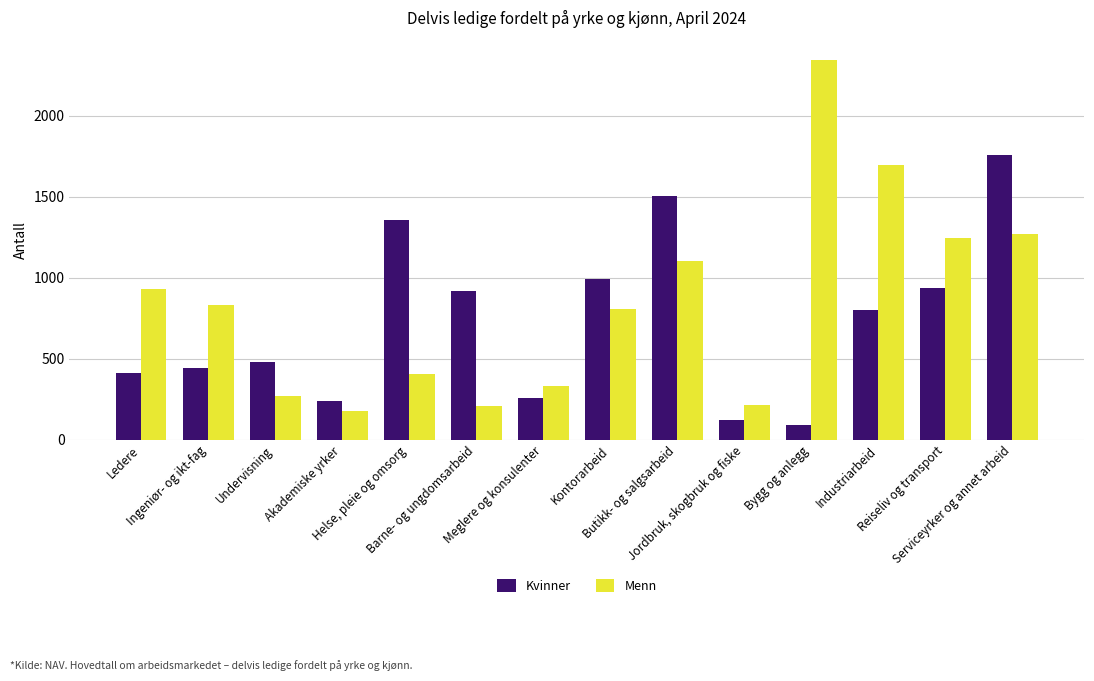

What position from the right is Meglere og konsulenter?

8